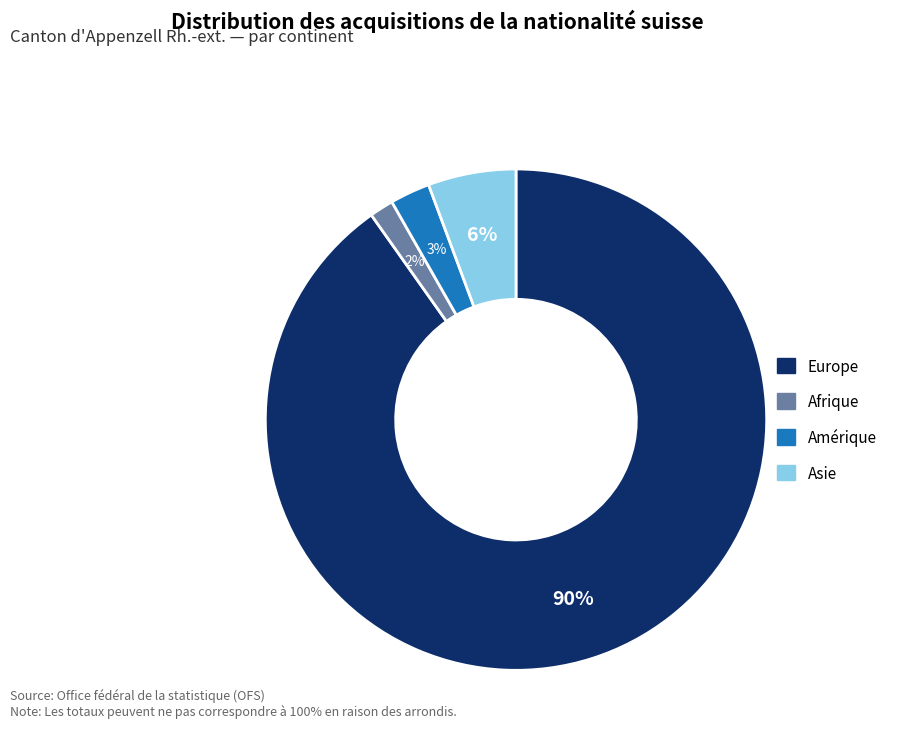

Does any single category account for the majority?

Yes